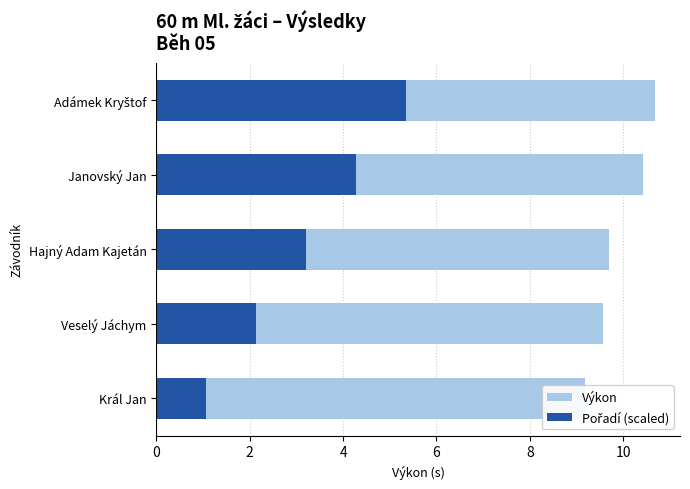

Does the chart contain stacked bars?

No